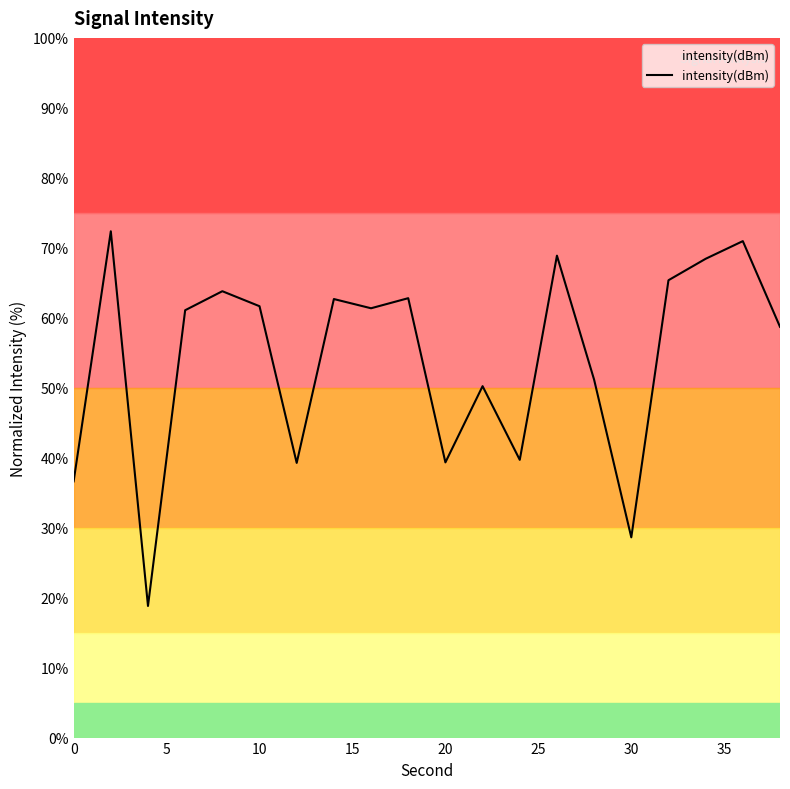

What is the minimum value shown in the chart?

18.8